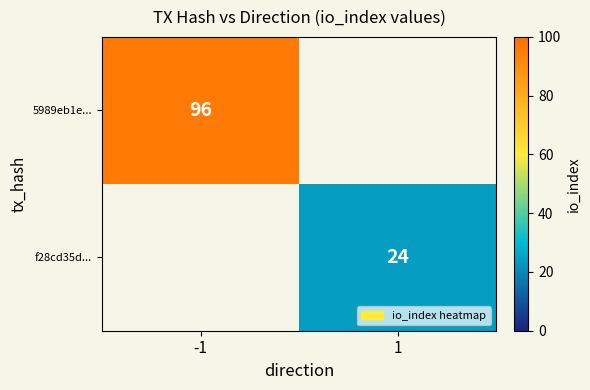

Is the value of f28cd35d... at 1 greater than the value of 5989eb1e... at -1?

No